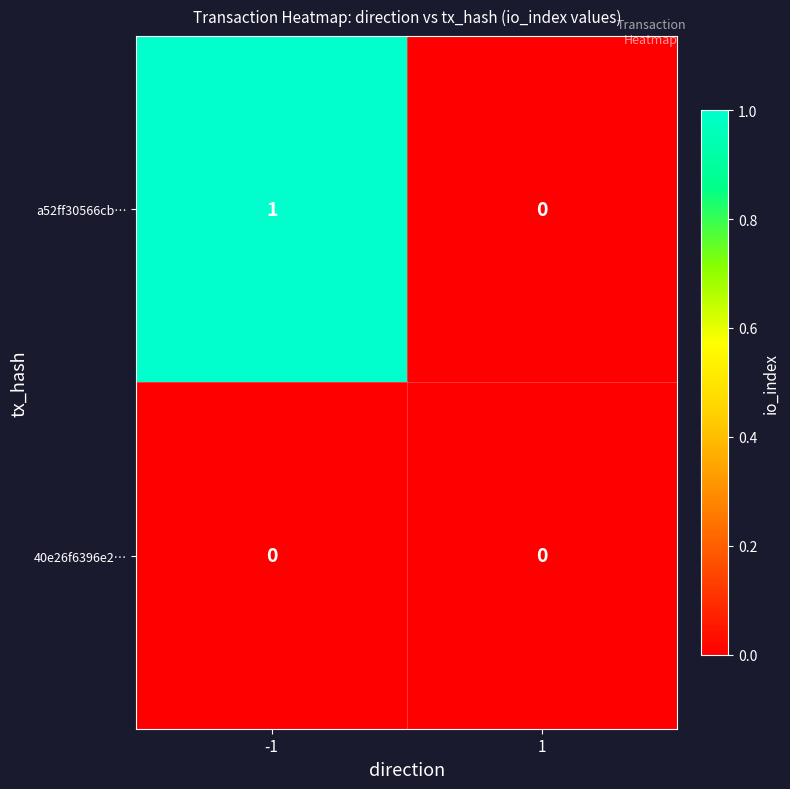

Which series has the largest total across all categories?

a52ff30566cb…